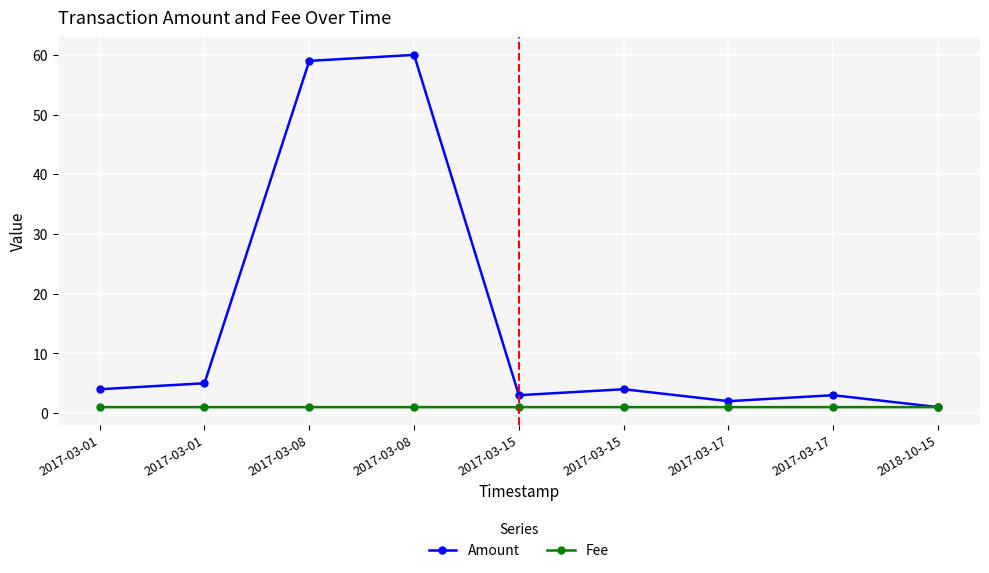

Which category has the highest value across all series?

2017-03-08